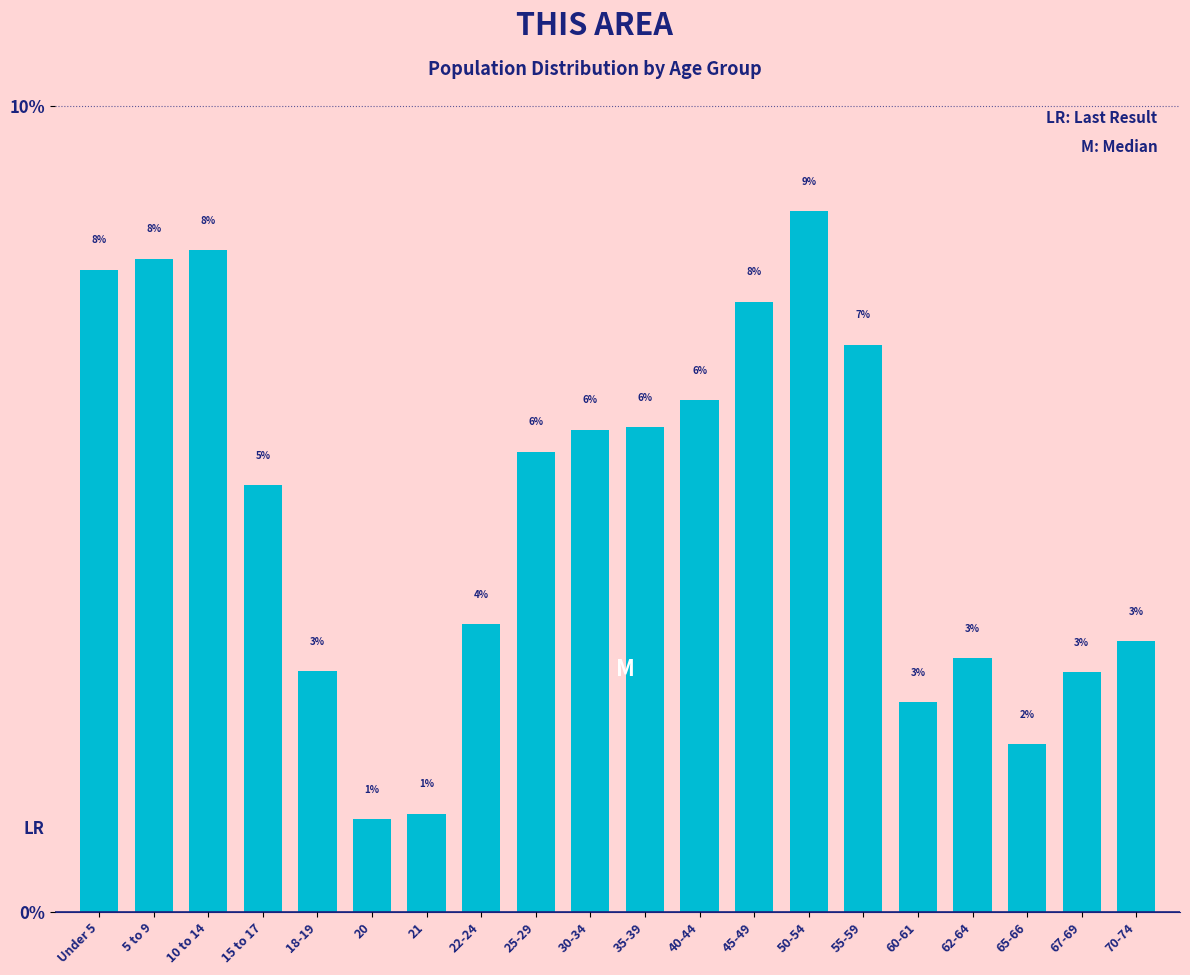

Between 35-39 and 50-54, which is larger?

50-54